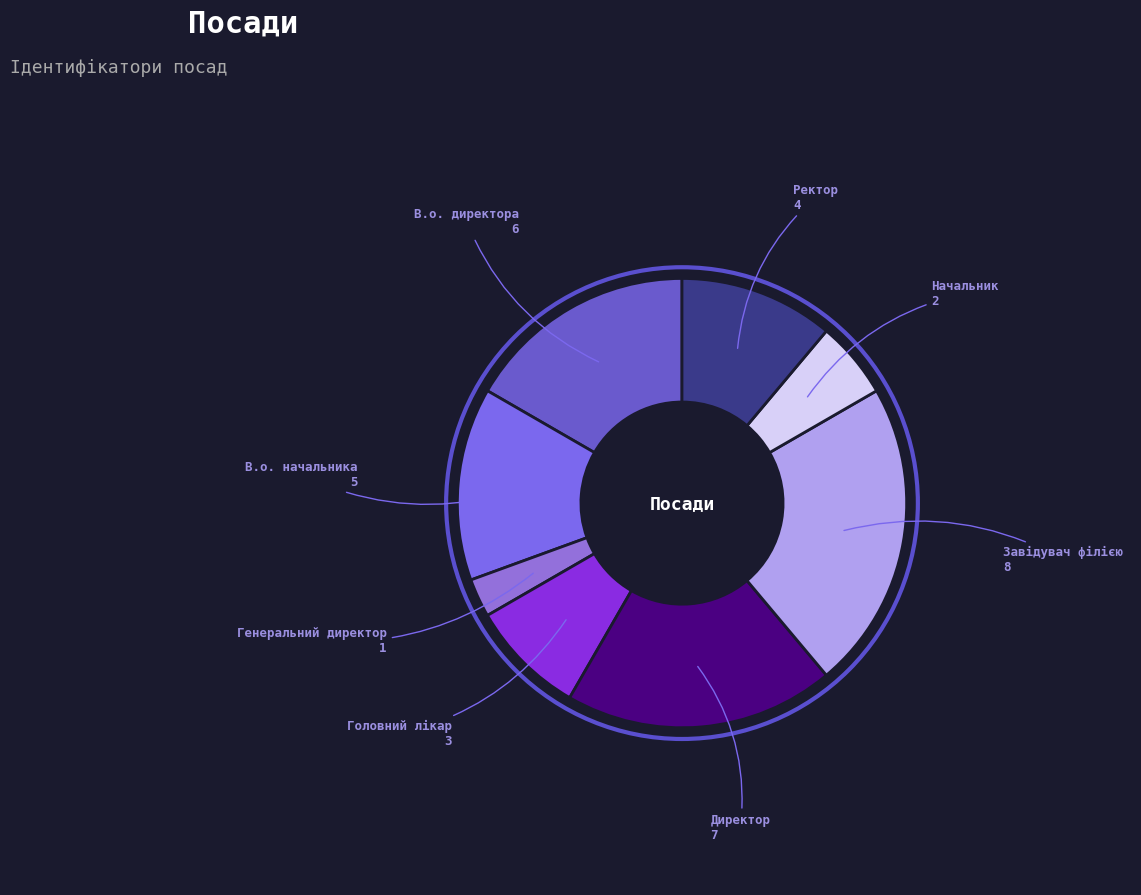

Between Завідувач філією and В.о. начальника, which is larger?

Завідувач філією